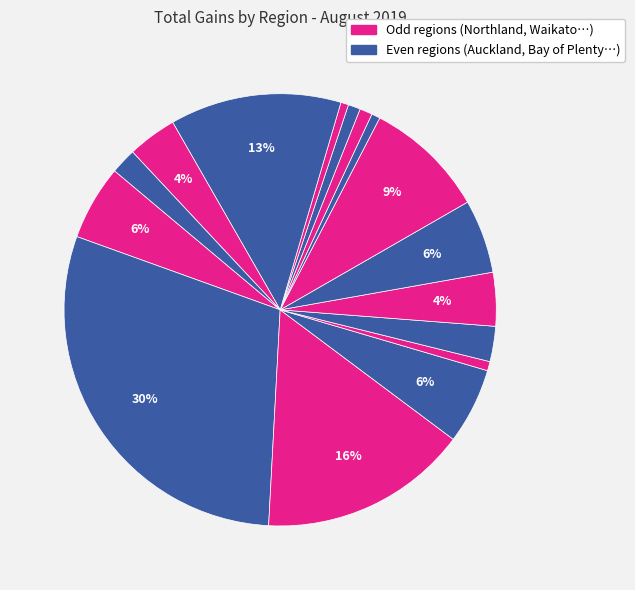

Count the number of slices in the pie.

16